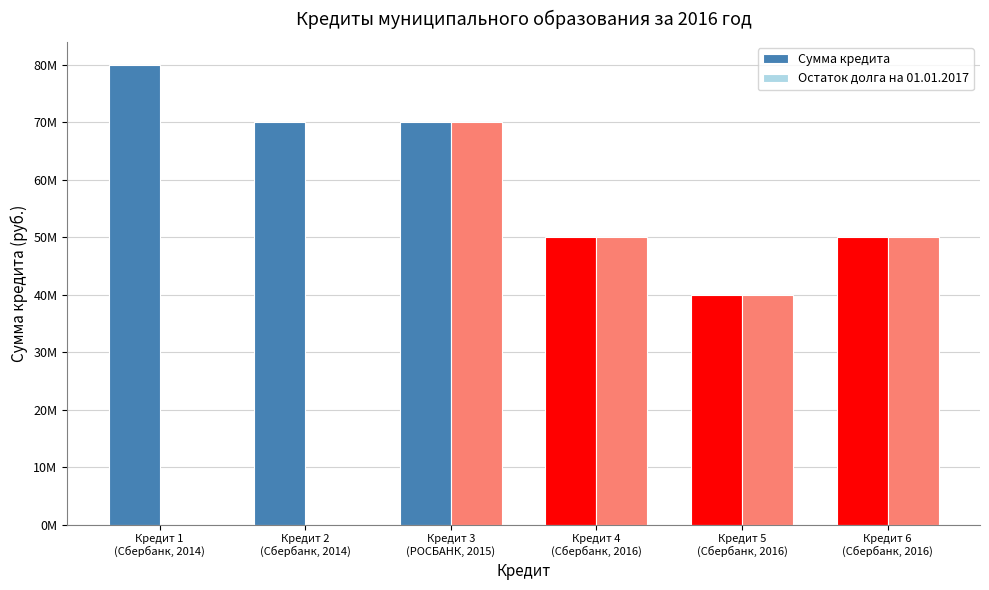

What are all the series names shown in the legend?

Сумма кредита, Остаток долга на 01.01.2017